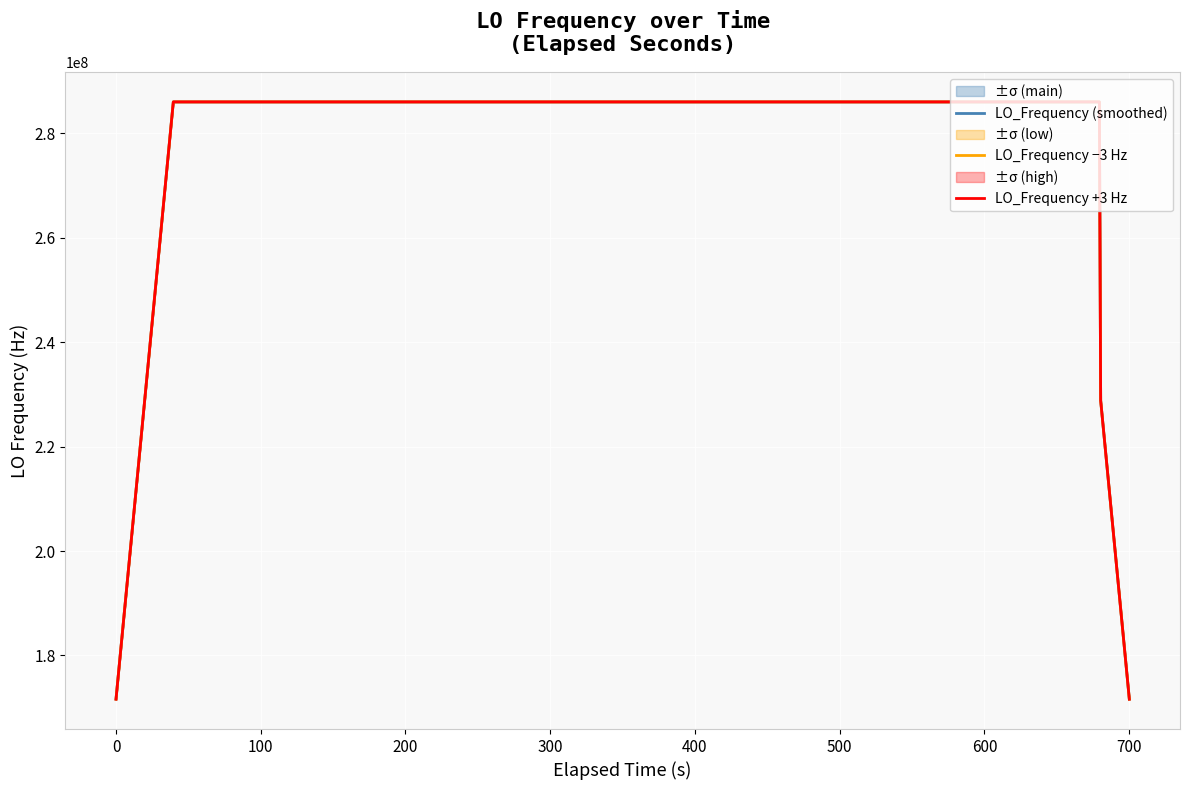

At which label does LO_Frequency (smoothed) first exceed 286047002?

100